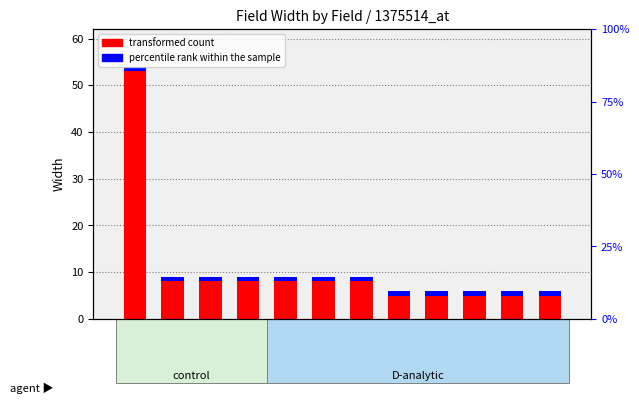

What is the label of the 3rd bar from the left?

SUBA1